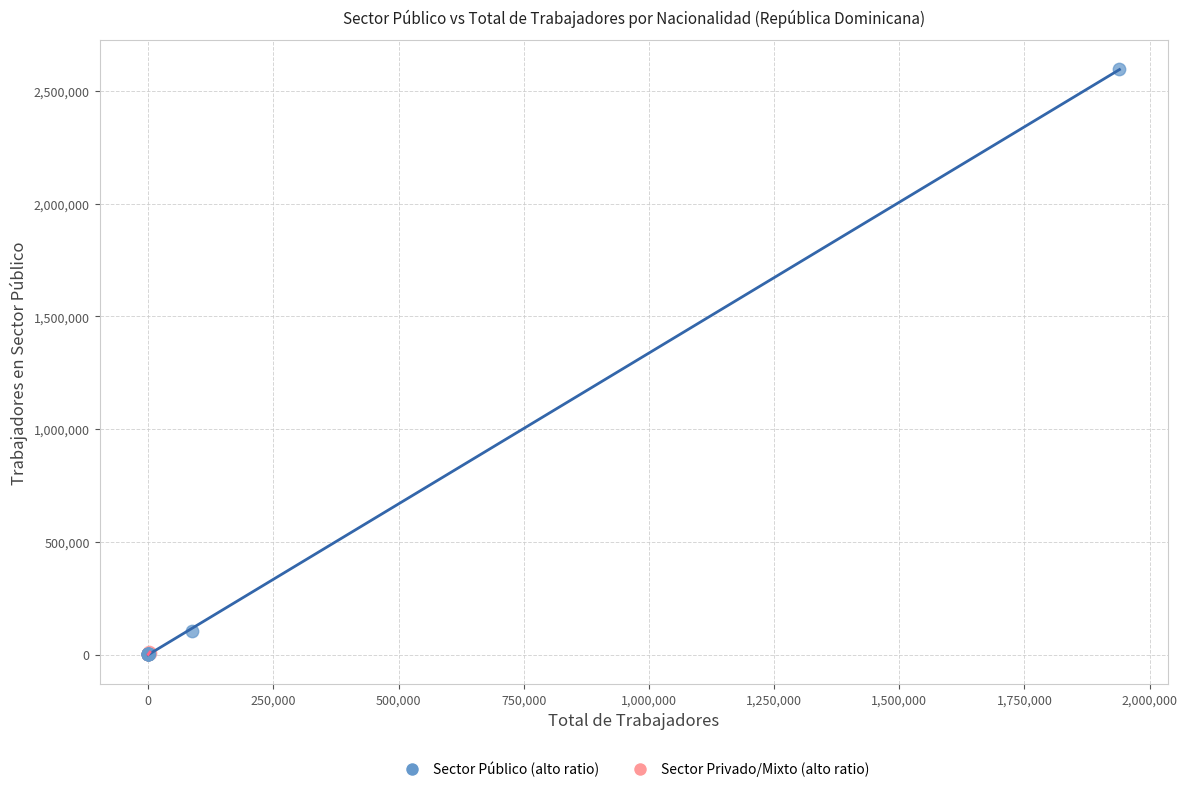

Which series contains the highest Y value?

Sector Público (alto ratio)